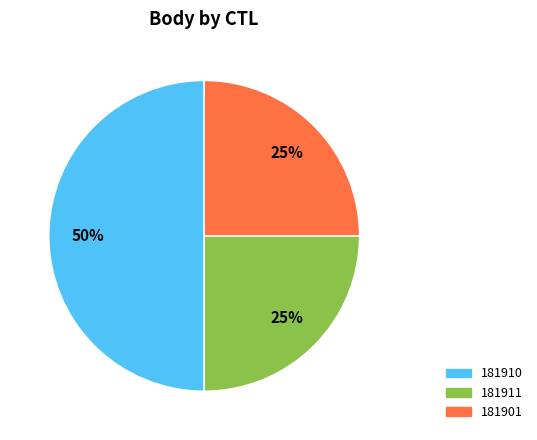

How many segments does this pie chart have?

3